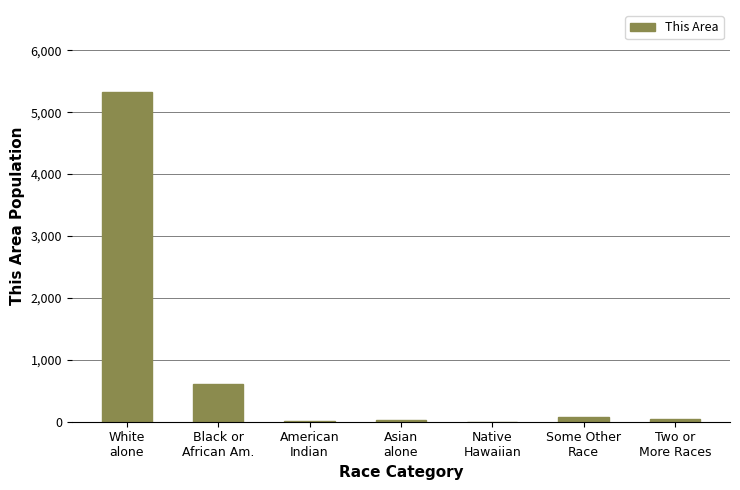

What is the change in value from Asian
alone to Native
Hawaiian?

-30